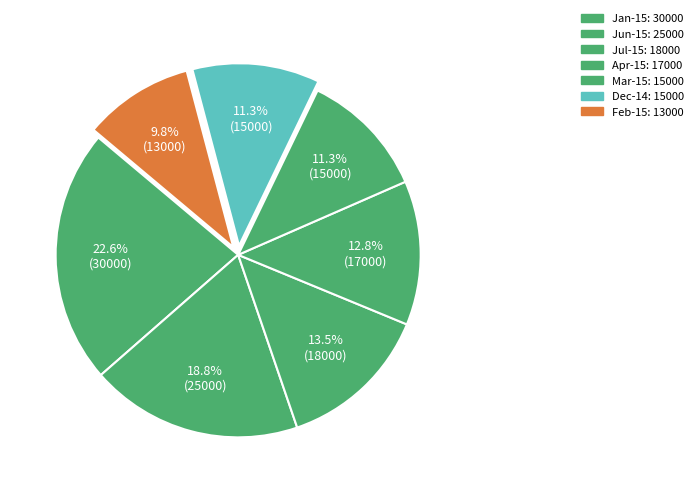

Between Jun-15 and Jan-15, which is larger?

Jan-15